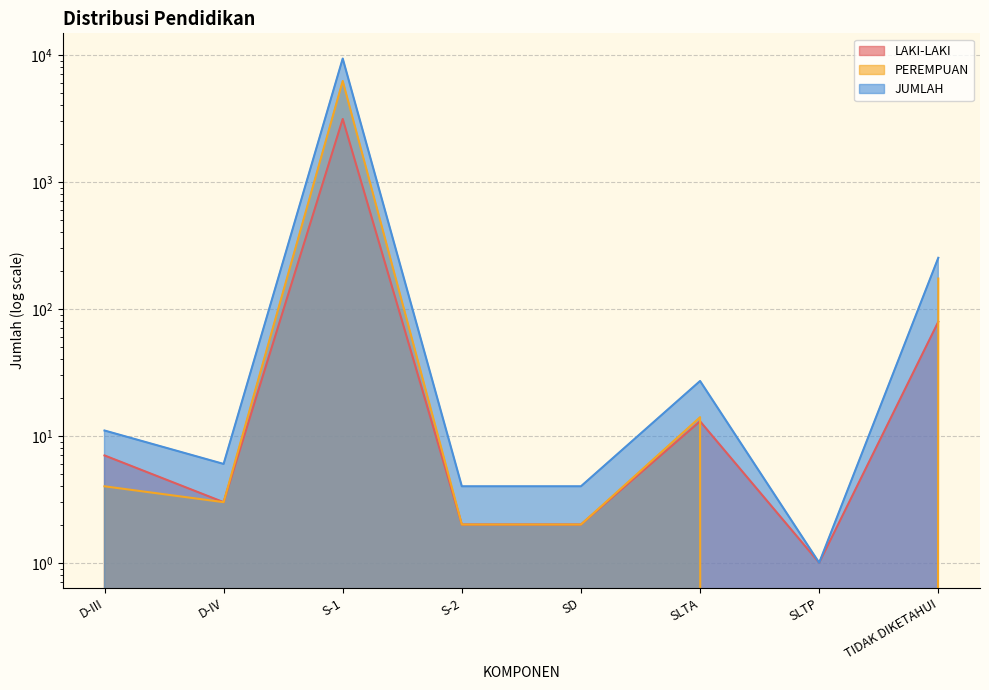

What position from the left is SLTP?

7